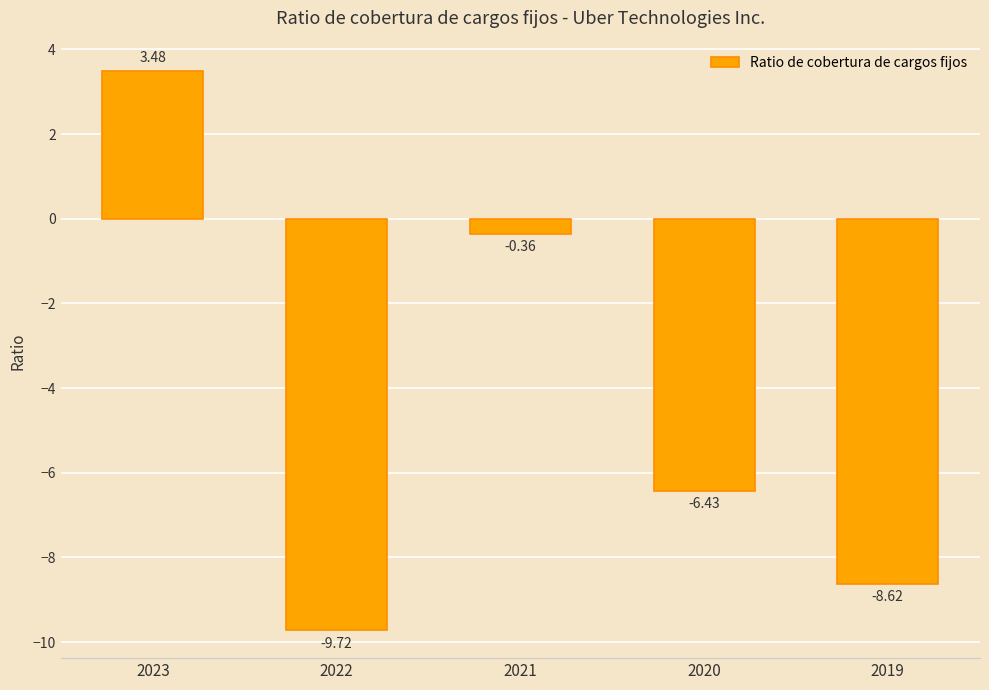

What is the difference between the second highest and second lowest values?

8.3